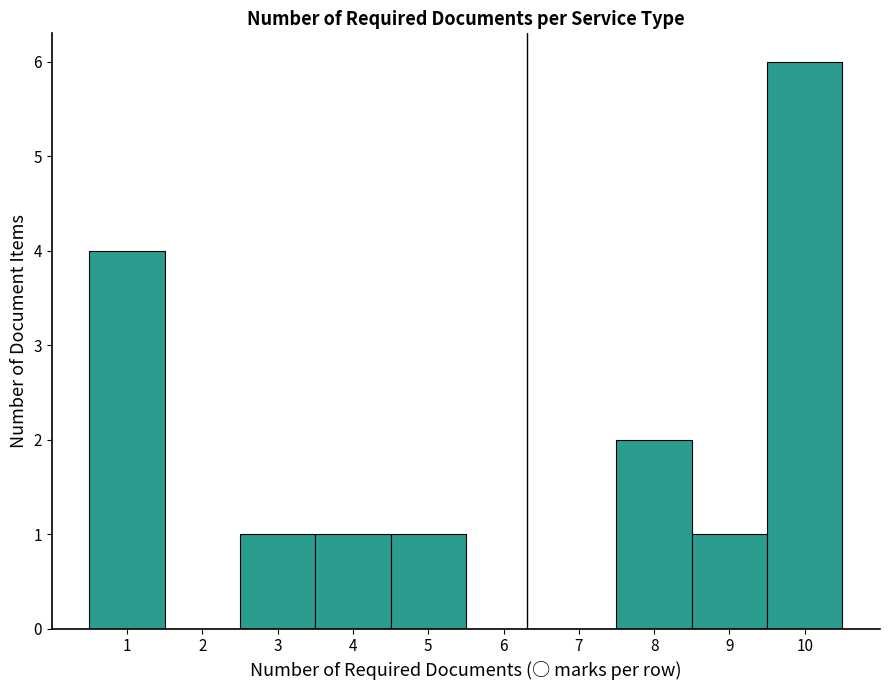

Over which range of the x-axis is the bar tallest?

9.5 to 10.5